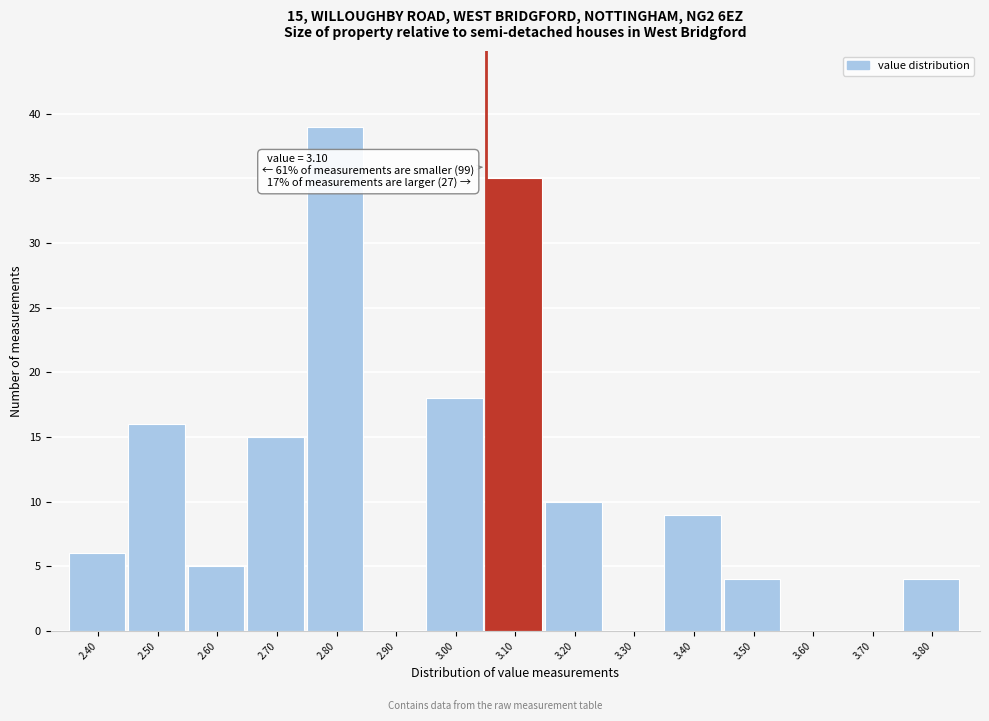

Reading right to left, extract all data points from this chart.

3.80=4	3.70=0	3.60=0	3.50=4	3.40=9	3.30=0	3.20=10	3.10=35	3.00=18	2.90=0	2.80=39	2.70=15	2.60=5	2.50=16	2.40=6